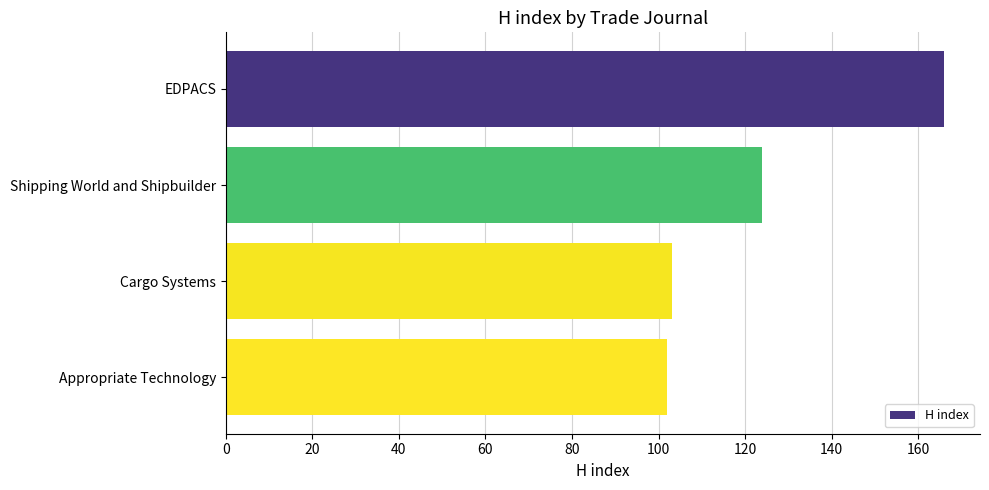

What is the value of the 3rd bar from the top?

103